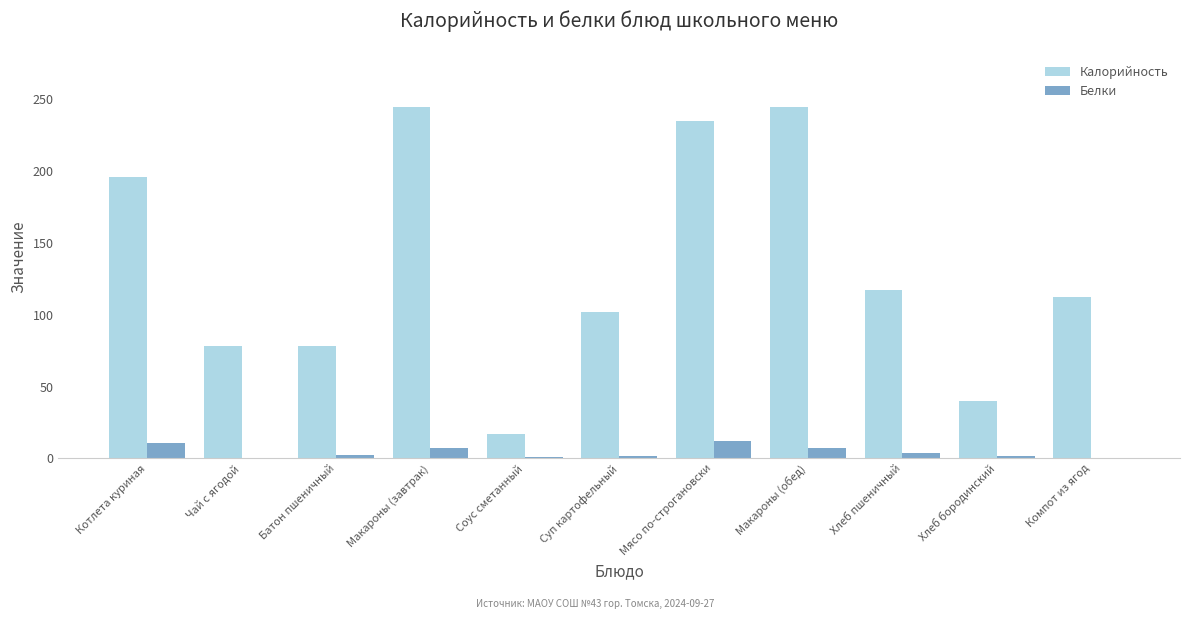

Which series has the largest total across all categories?

Калорийность